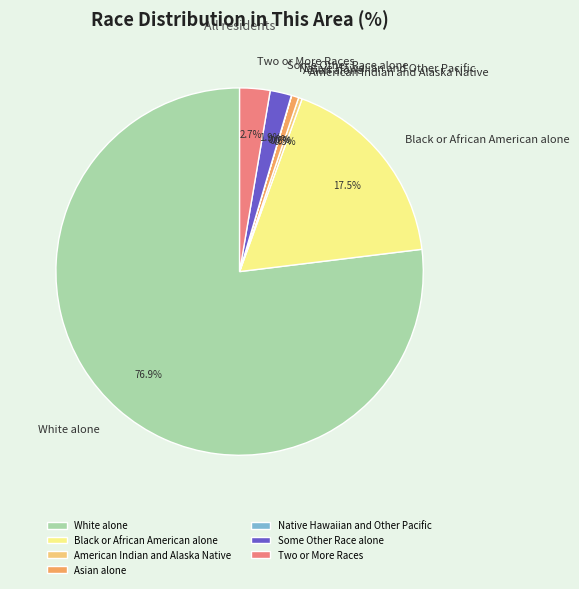

Between Two or More Races and Asian alone, which is larger?

Two or More Races